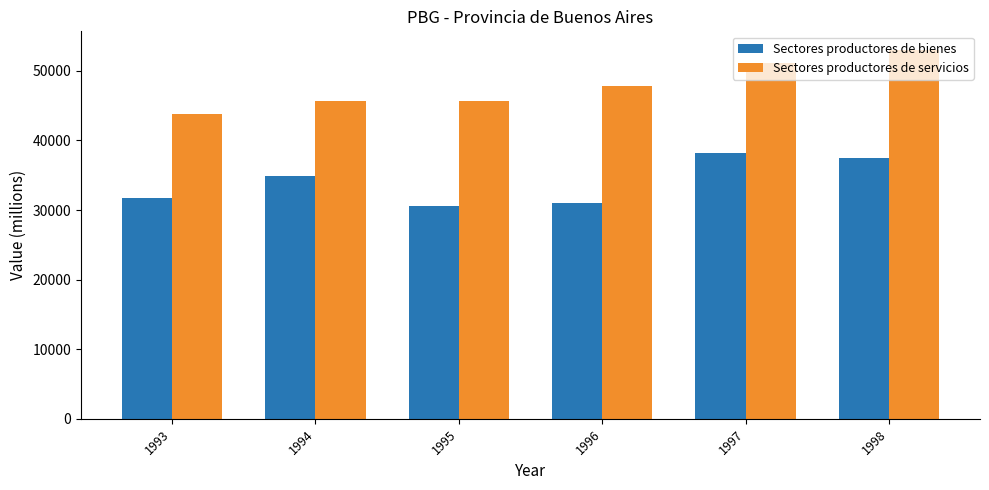

At 1998, list the series in order from smallest to largest.

Sectores productores de bienes, Sectores productores de servicios